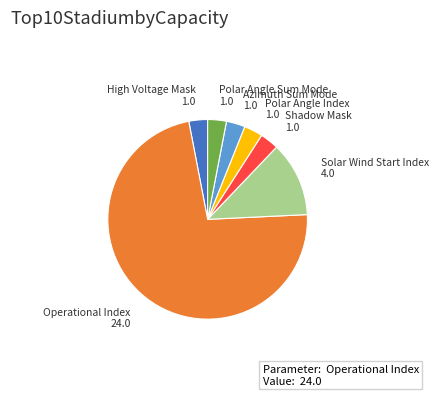

Is there a majority slice in this chart?

Yes